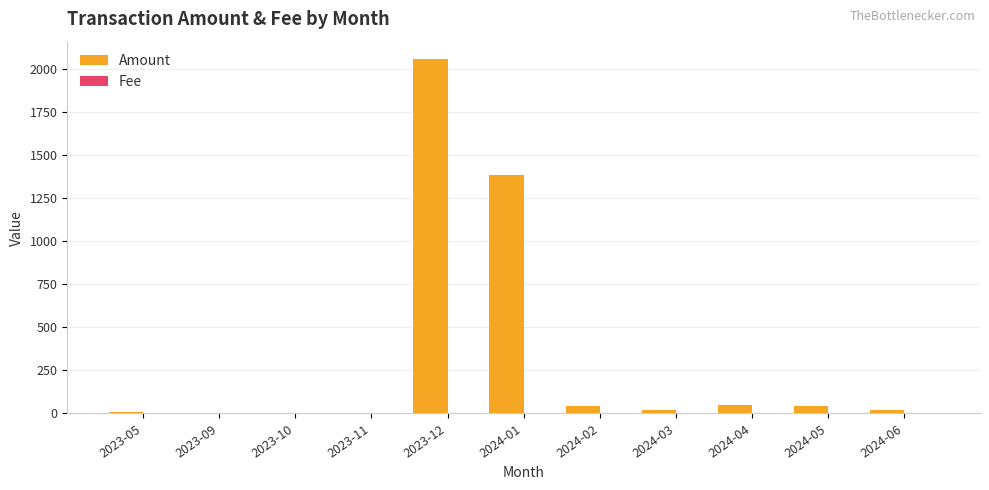

Are the bars grouped side by side (vs. stacked)?

Yes